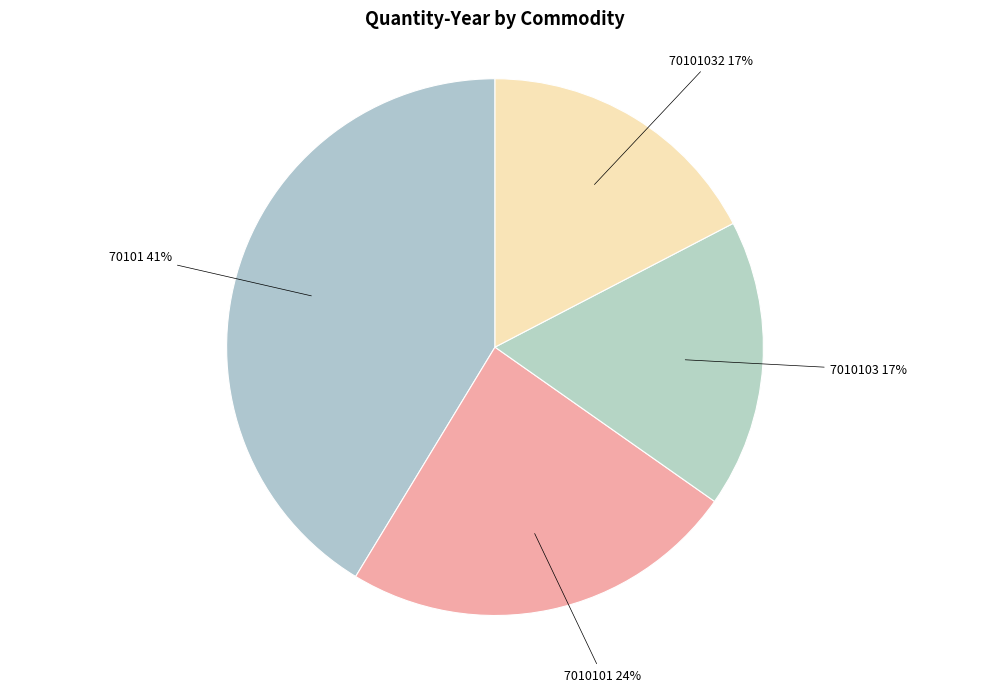

To the nearest percent, what is the difference between the largest and smallest slice percentages?

24%